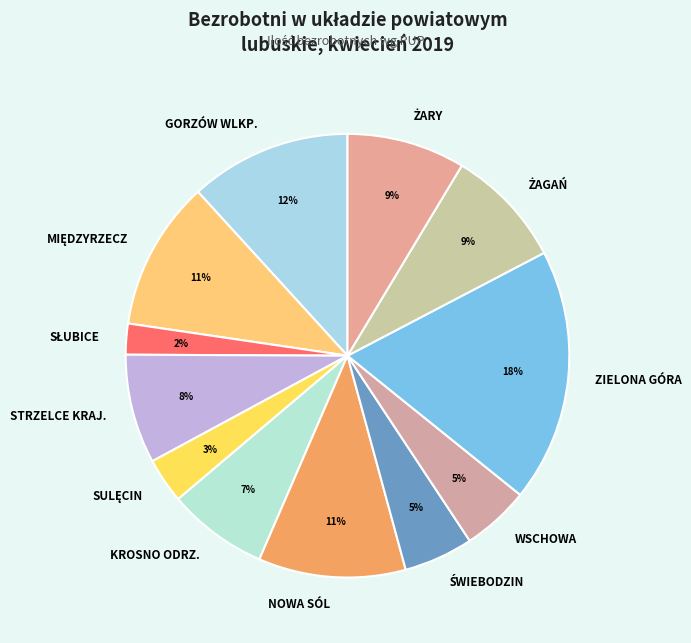

To the nearest percent, what is the difference between the largest and smallest slice percentages?

16%